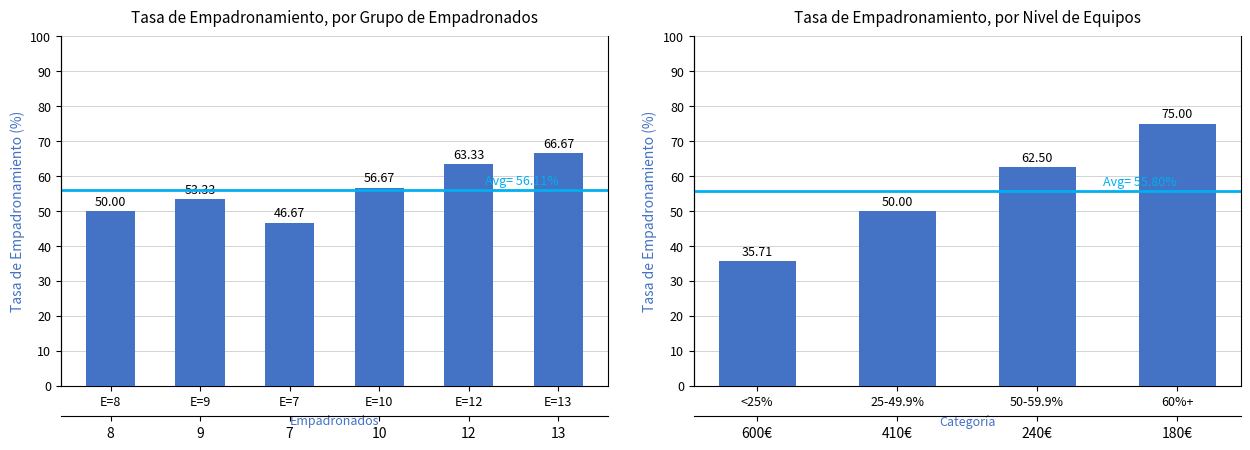

Rank the categories by value from highest to lowest.

E=13, E=12, E=10, E=9, E=8, E=7